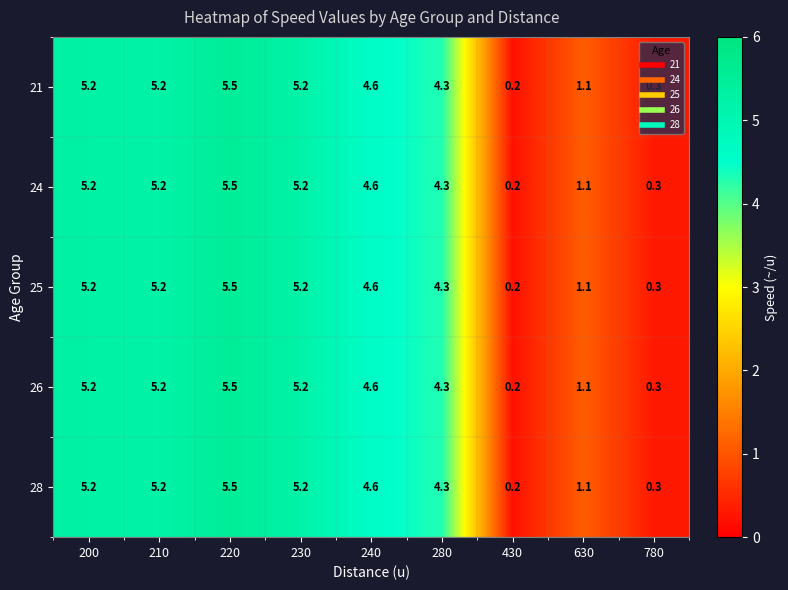

At how many categories does at least one series exceed 0?

9